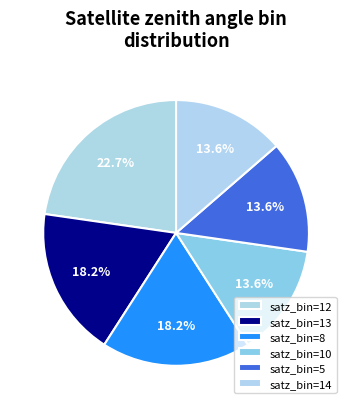

Count the number of slices in the pie.

6